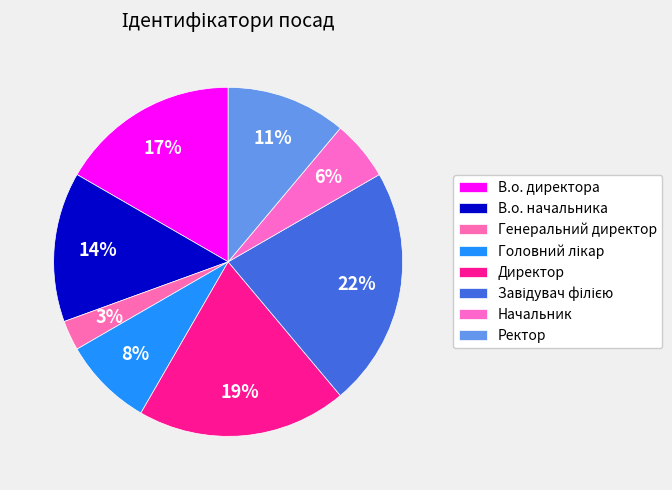

To the nearest percent, what is the difference between the largest and smallest slice percentages?

19%